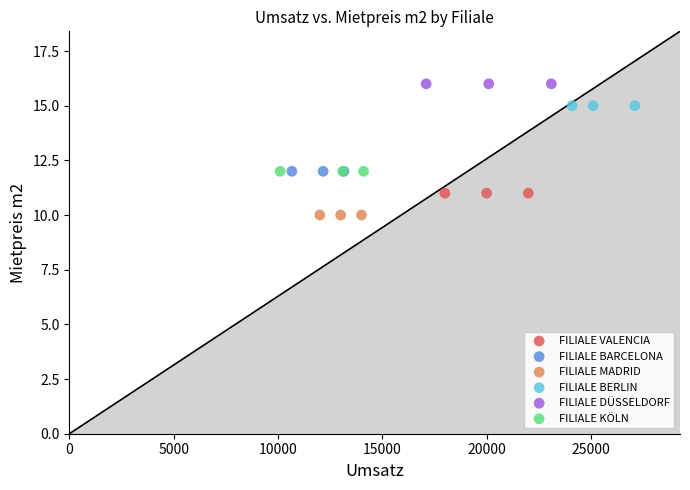

What are all the series names shown in the legend?

FILIALE VALENCIA, FILIALE BARCELONA, FILIALE MADRID, FILIALE BERLIN, FILIALE DÜSSELDORF, FILIALE KÖLN